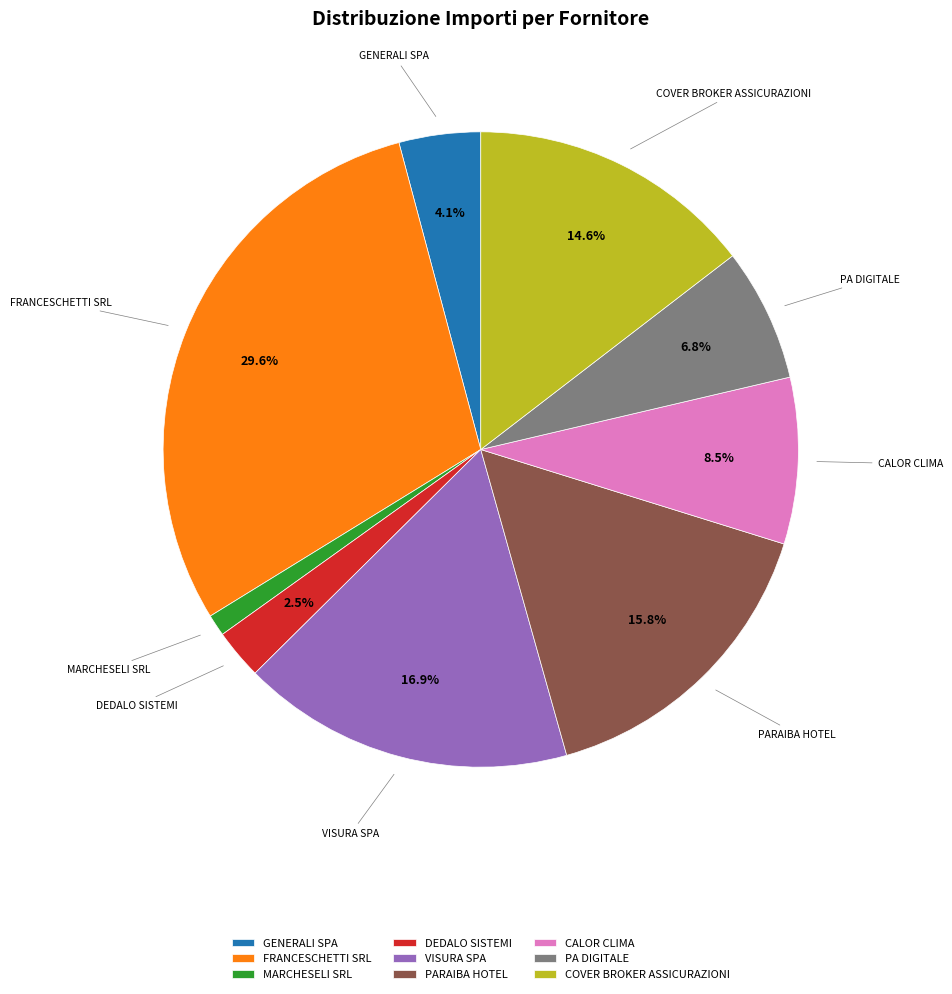

How many slices are in this pie chart?

9